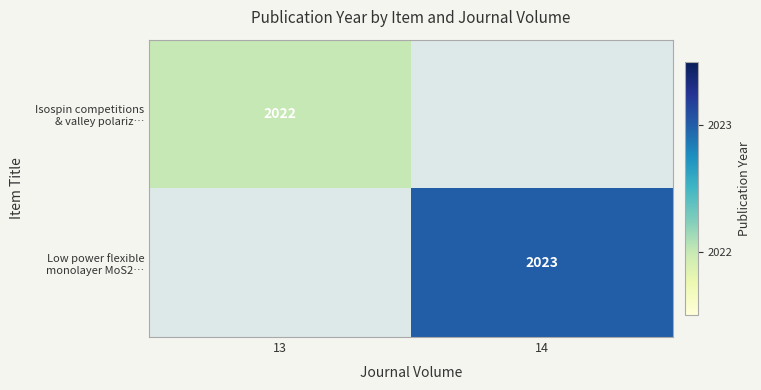

Which category has the lowest value in the Low power flexible monolayer MoS2… series?

13